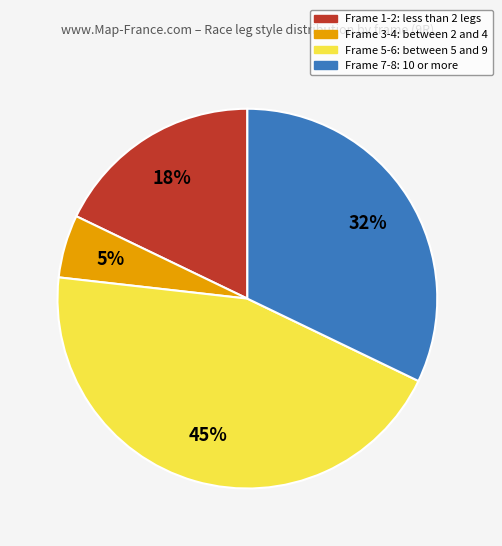

Does any single category account for the majority?

No